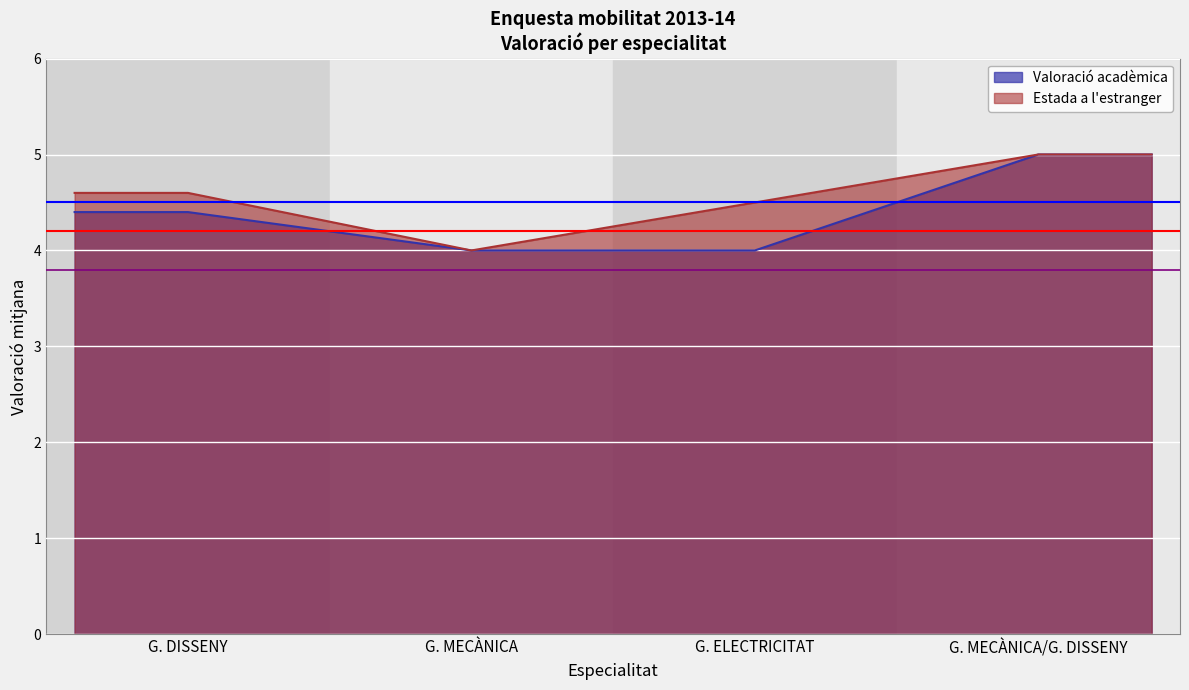

List the labels in order of Estada a l'estranger value, largest first.

G. MECÀNICA/G. DISSENY, G. DISSENY, G. ELECTRICITAT, G. MECÀNICA